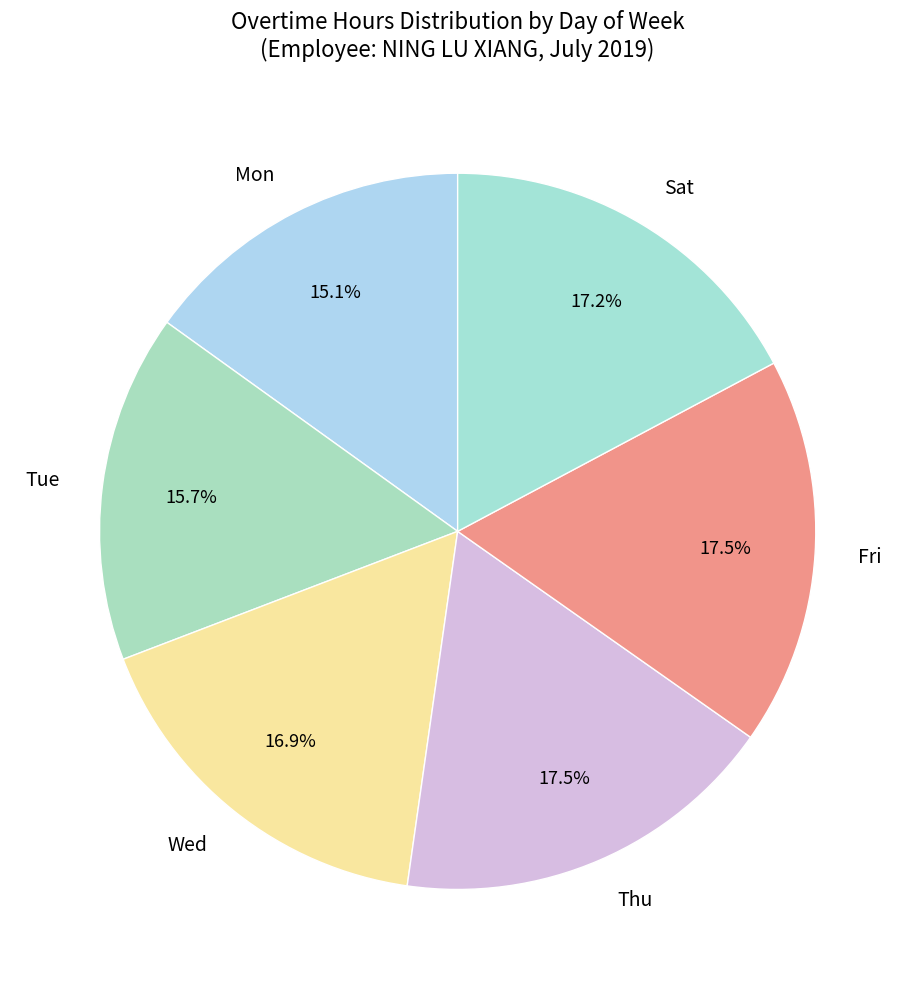

To the nearest percent, what percentage of the pie is Mon?

15%